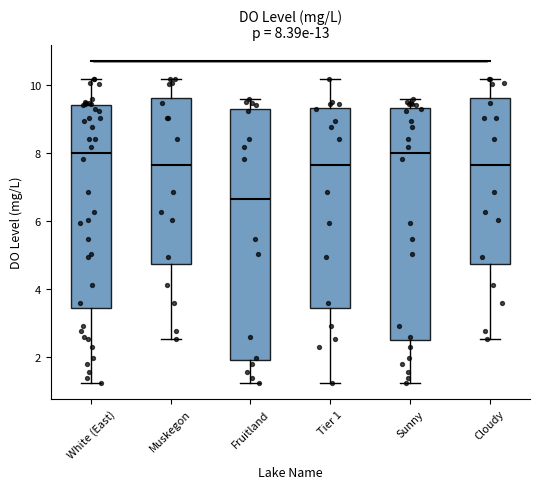

Which box is the tallest, from its lower edge to its upper edge?

Fruitland